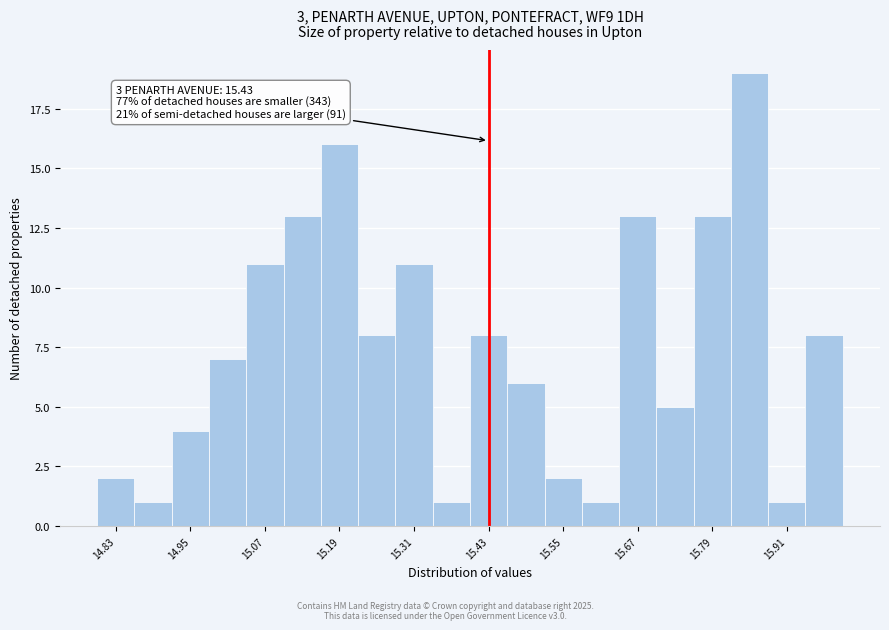

Around what value on the x-axis is the tallest bar? Give the approximate position of its centre, as read against the axis.

15.86